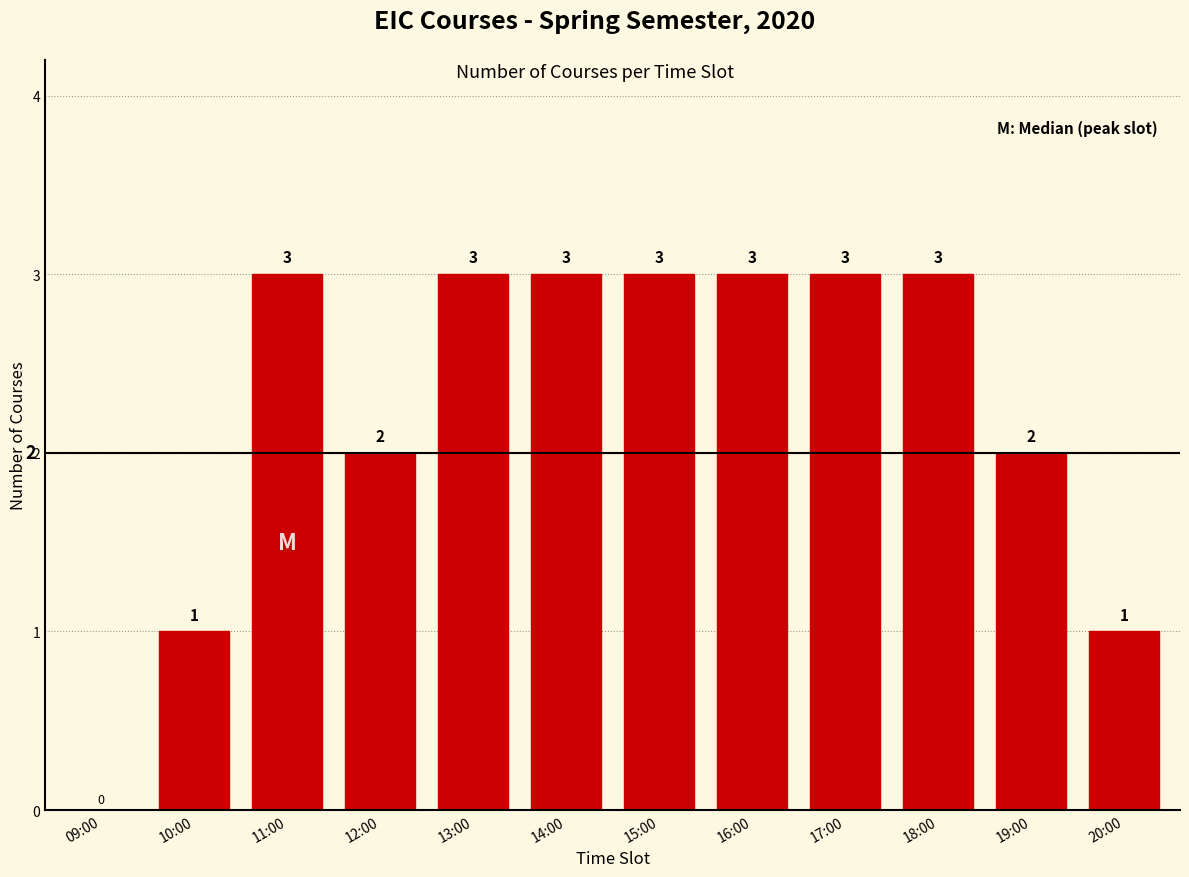

Reading left to right, what are all the values shown in this chart?

09:00=0	10:00=1	11:00=3	12:00=2	13:00=3	14:00=3	15:00=3	16:00=3	17:00=3	18:00=3	19:00=2	20:00=1